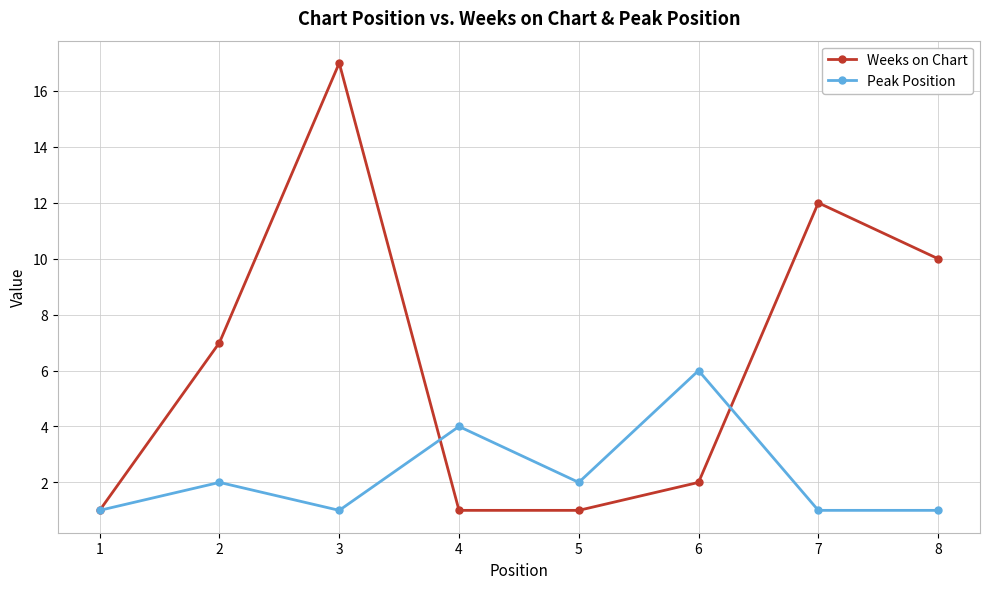

List the series in order of their peak value, highest first.

Weeks on Chart, Peak Position